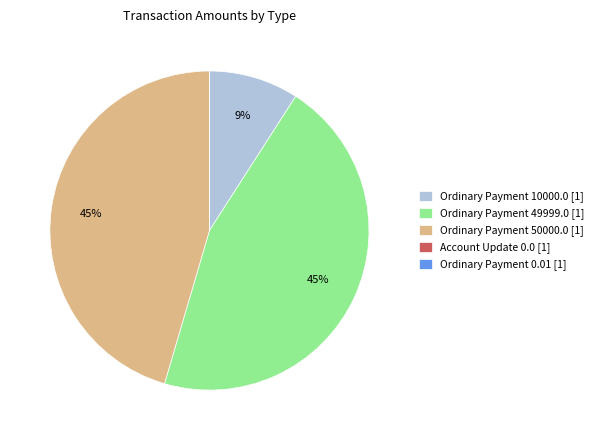

The Ordinary Payment 50000.0 [1] slice represents 40% of the pie. True or false?

False